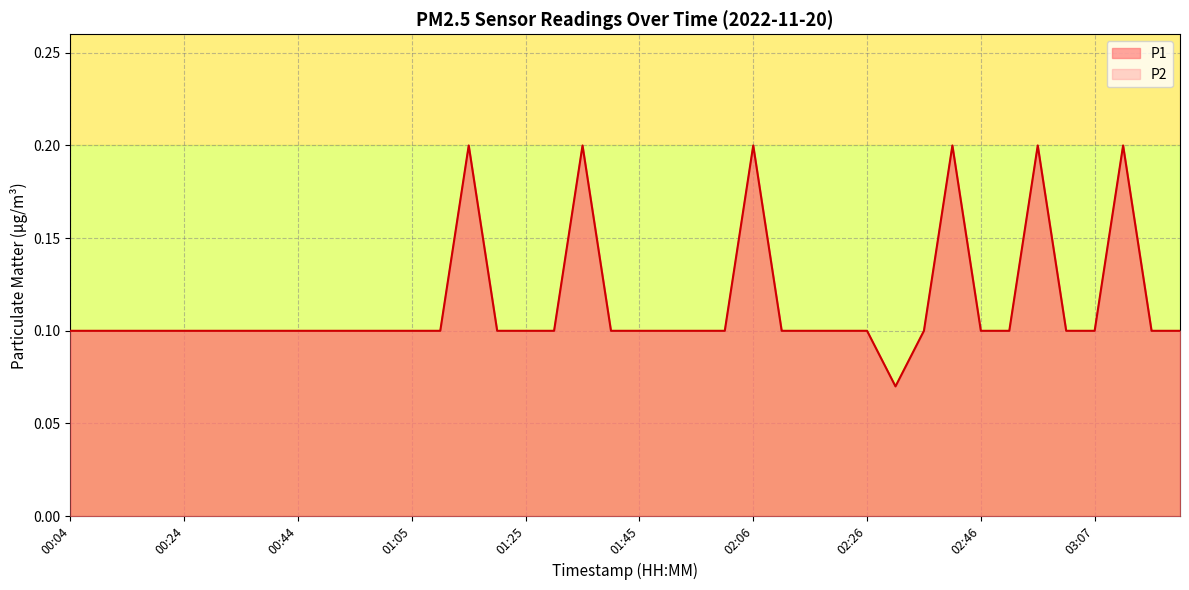

Where is P2 nearest to the value 0?

02:31